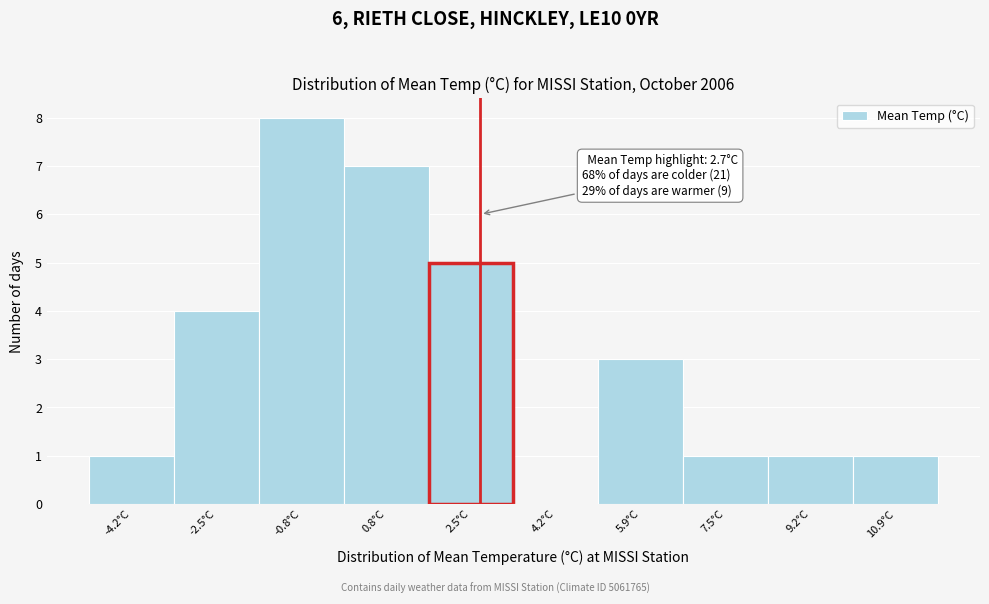

Which range on the x-axis has the tallest bar?

-1.6 to 0.0